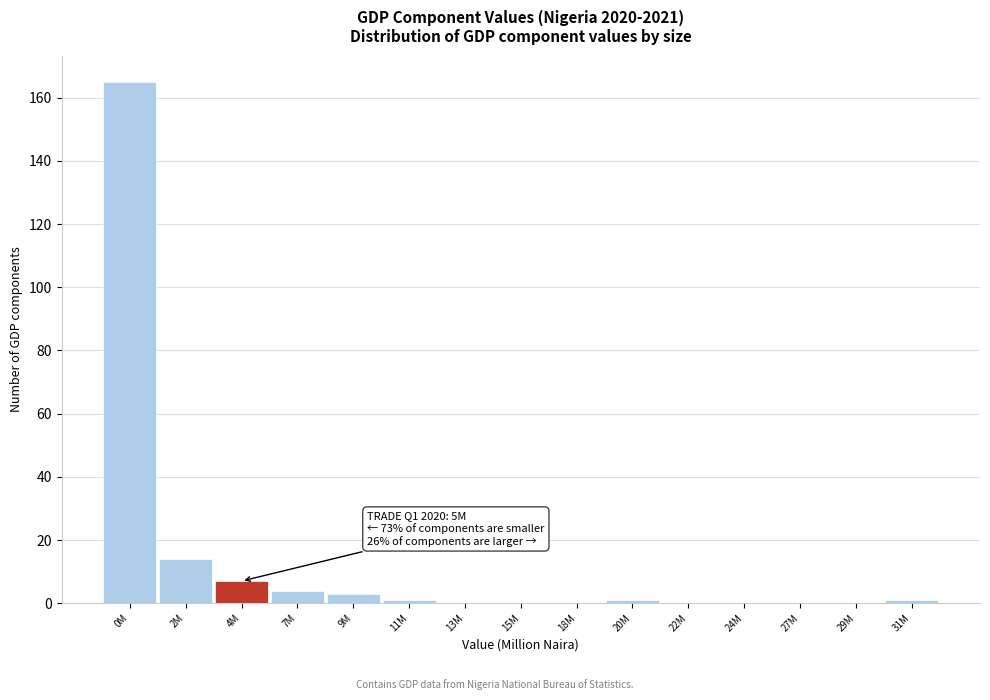

Reading right to left, transcribe all the data shown in this chart.

31M=1	29M=0	27M=0	24M=0	22M=0	20M=1	18M=0	15M=0	13M=0	11M=1	9M=3	7M=4	4M=7	2M=14	0M=165